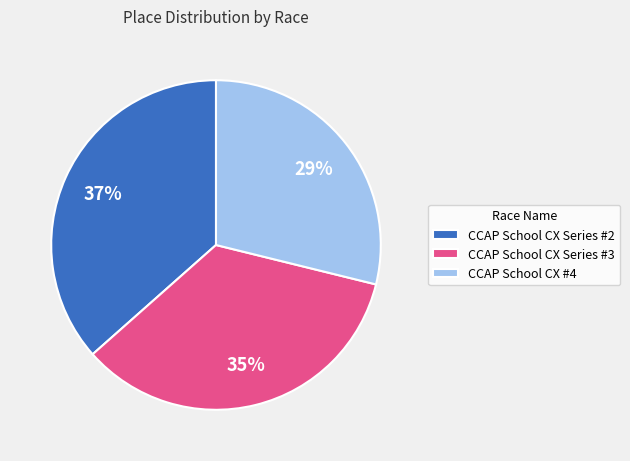

To the nearest percent, what is the difference between the largest and smallest slice percentages?

8%